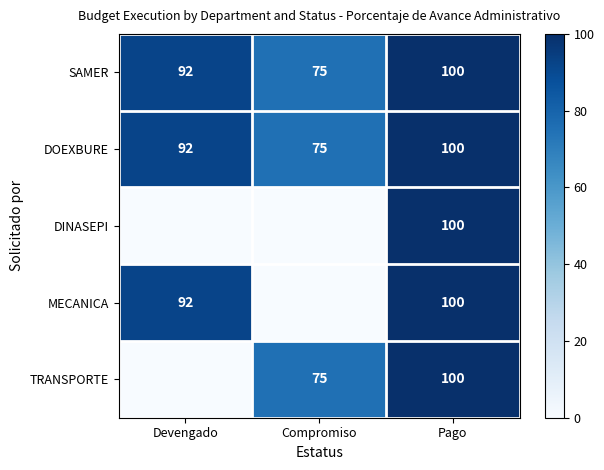

The value of SAMER at Pago is 100. True or false?

True